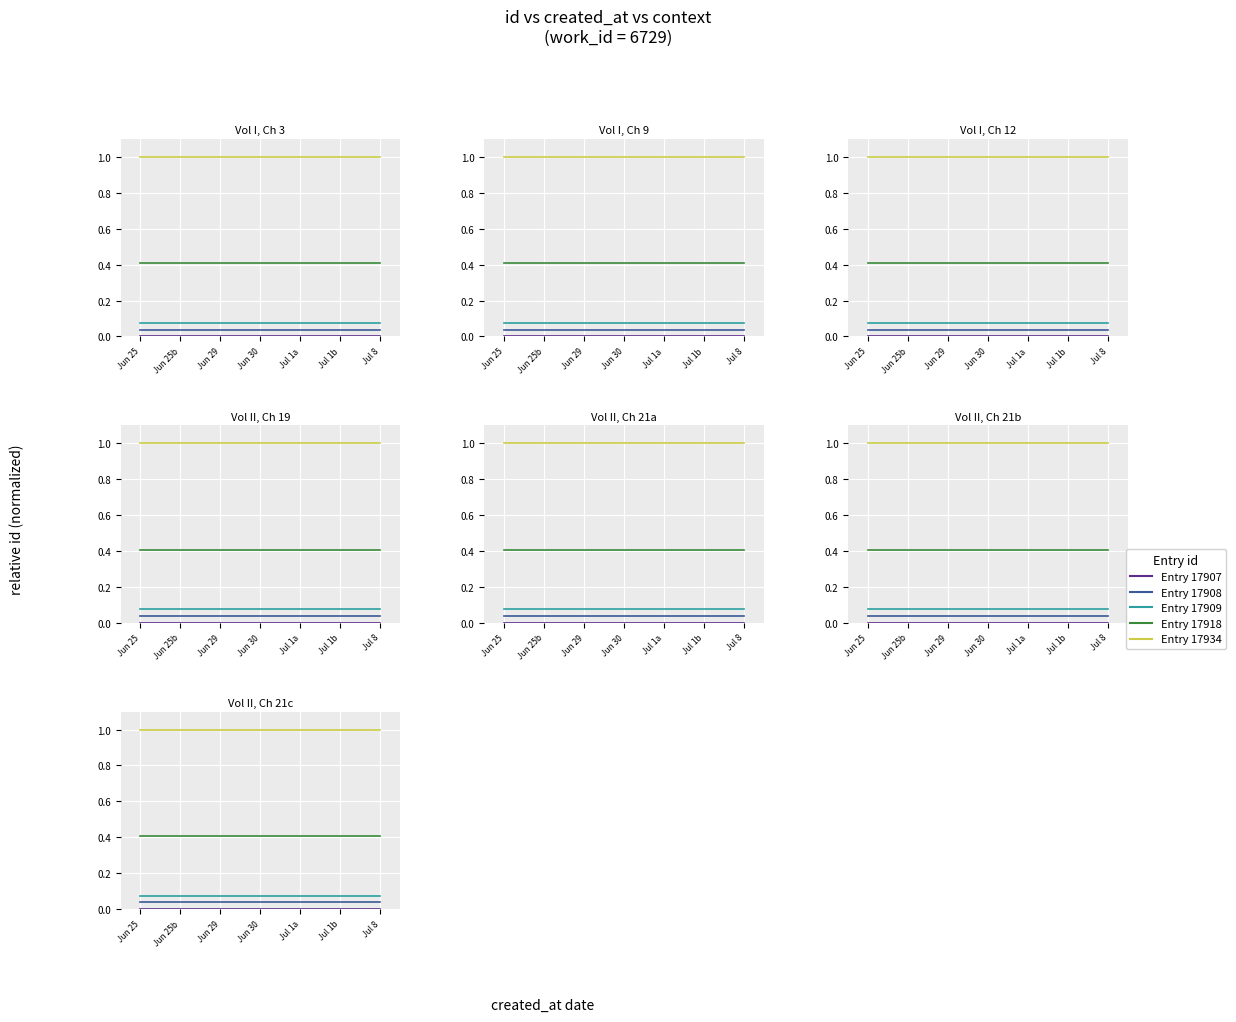

Reading left to right, transcribe all the data shown in this chart.

Entry 17907: 0.0	0.0	0.0	0.0	0.0	0.0	0.0
Entry 17908: 0.0	0.0	0.0	0.0	0.0	0.0	0.0
Entry 17909: 0.1	0.1	0.1	0.1	0.1	0.1	0.1
Entry 17918: 0.4	0.4	0.4	0.4	0.4	0.4	0.4
Entry 17934: 1.0	1.0	1.0	1.0	1.0	1.0	1.0